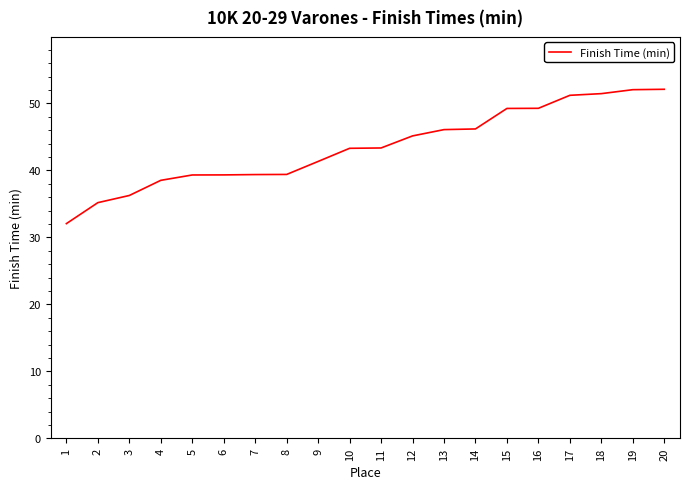

What is the difference between the values at 15 and 4?

10.7